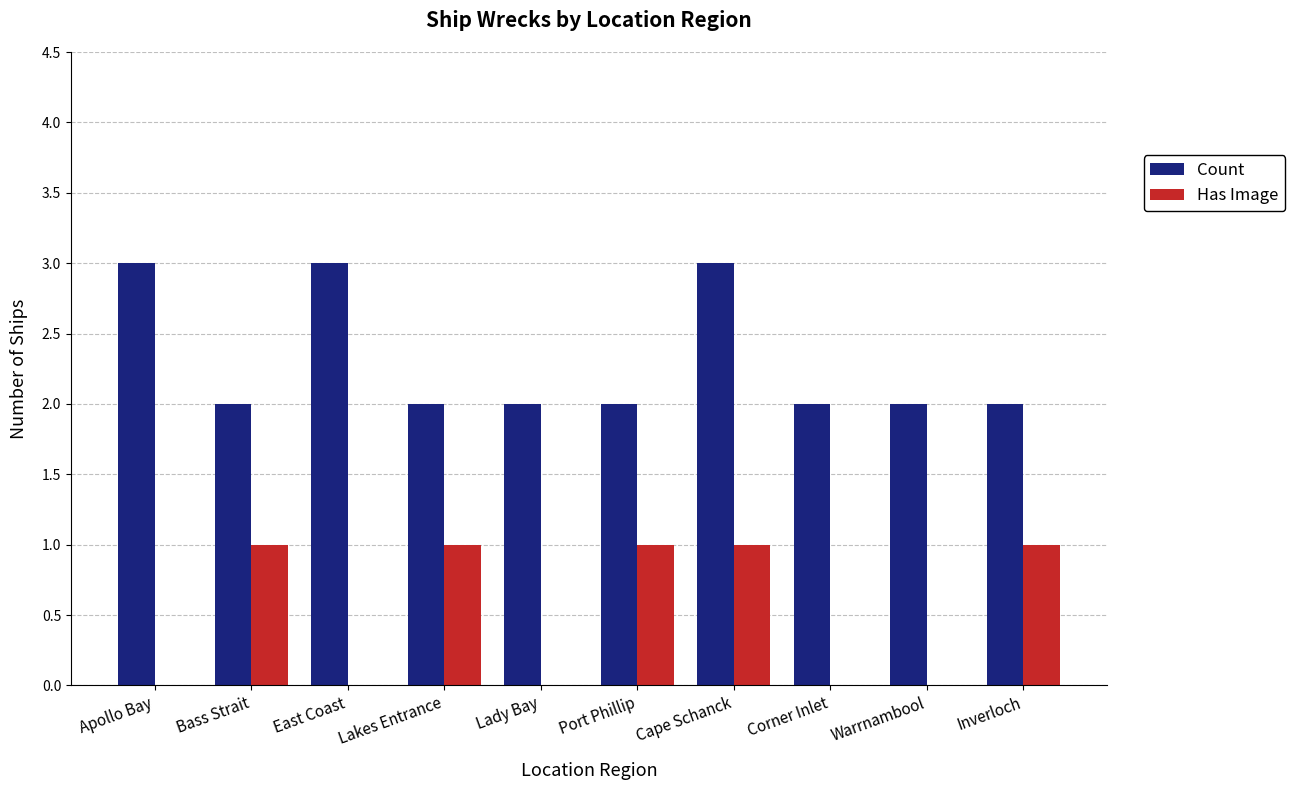

At which category is the sum across all series the highest?

Cape Schanck